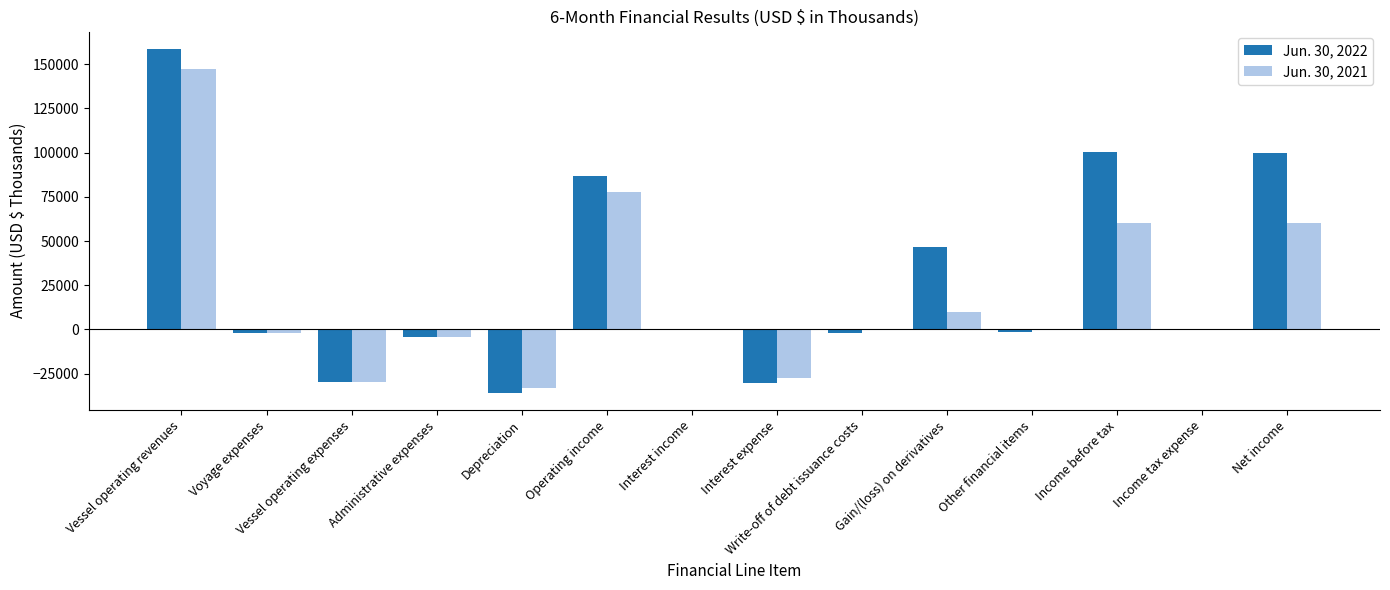

Which series has the largest range (max minus min)?

Jun. 30, 2022